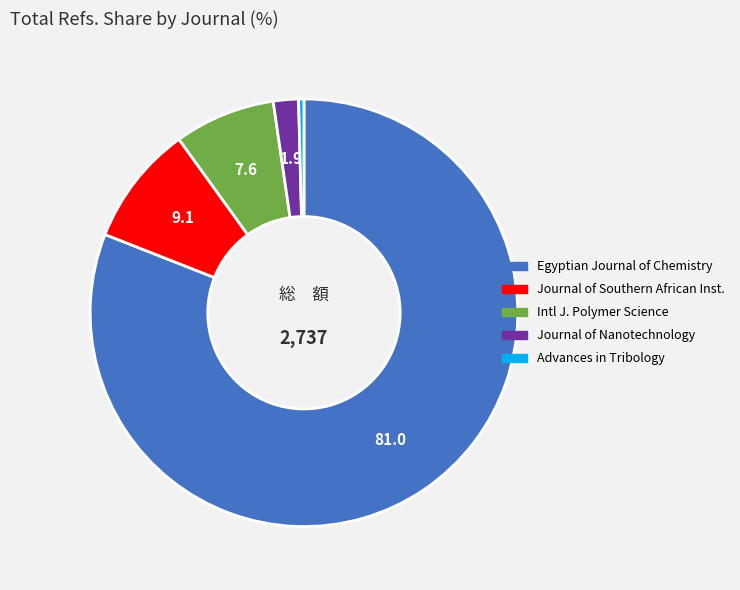

Does any single category account for the majority?

Yes